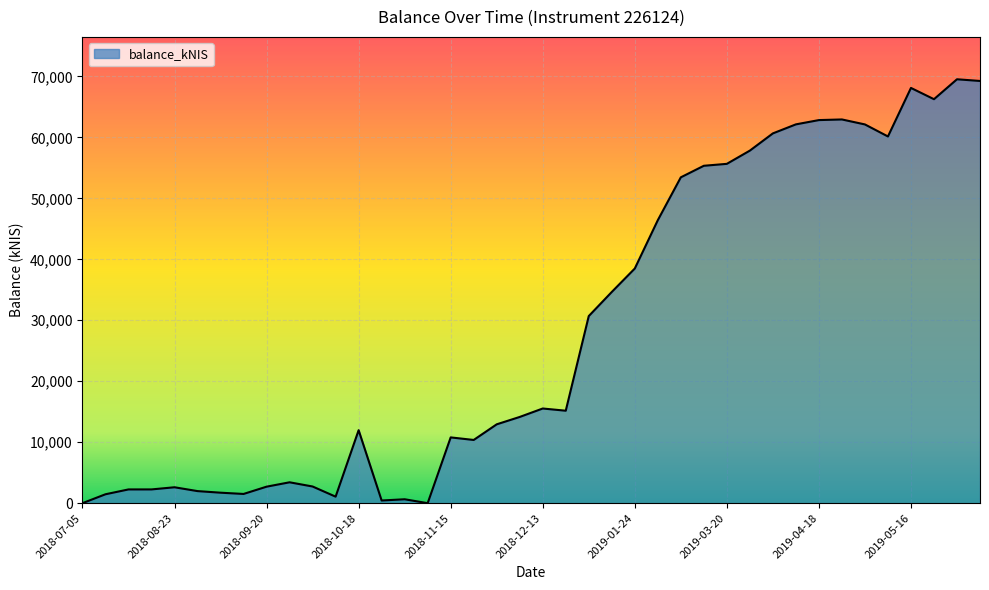

What is the maximum value shown in the chart?

69530.1